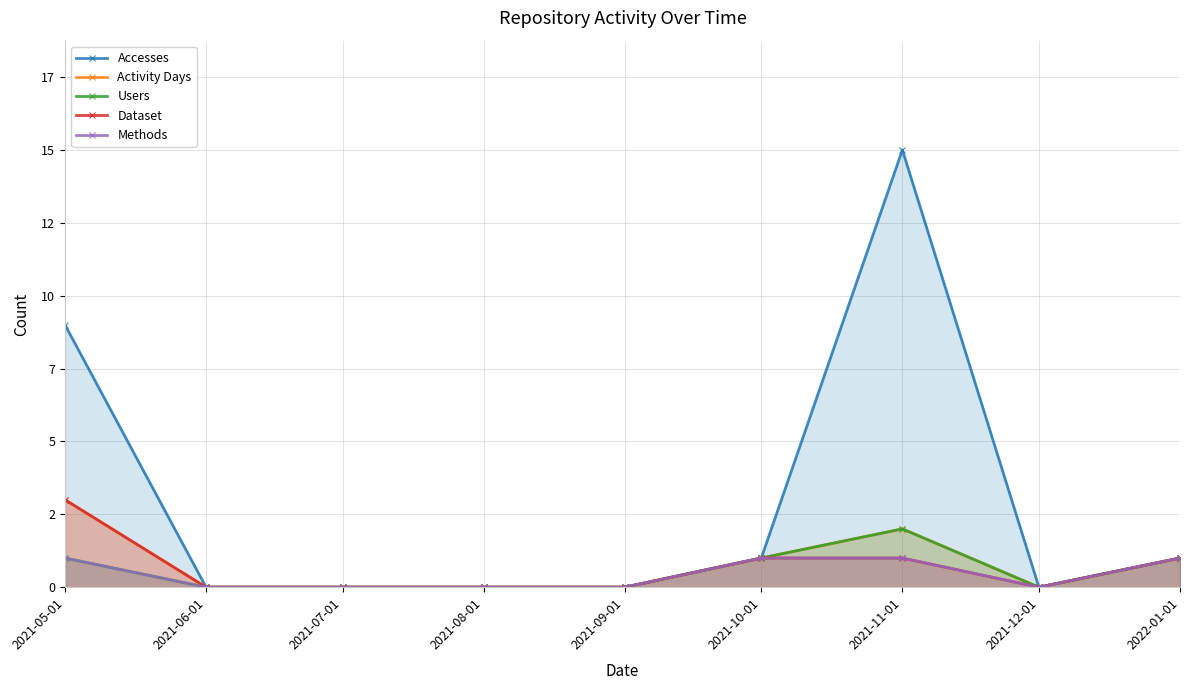

At how many categories does at least one series exceed 8?

2